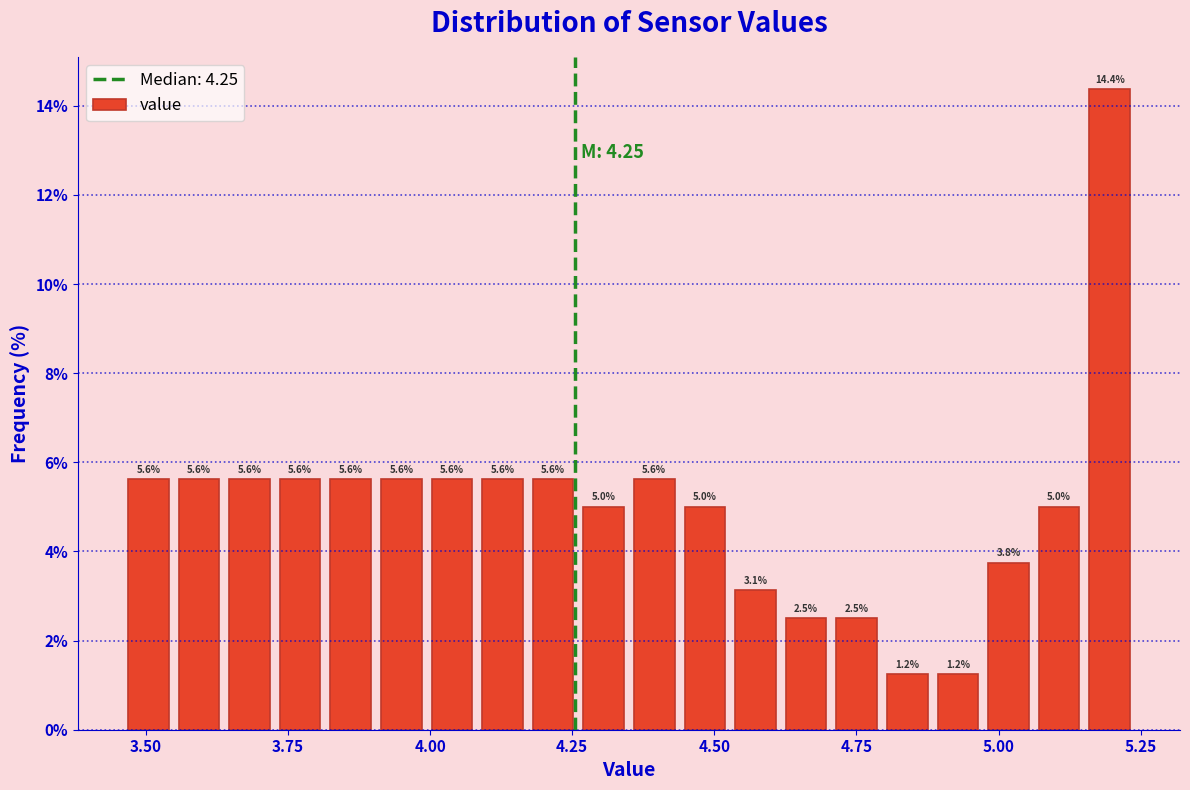

Around what value on the x-axis is the tallest bar? Give the approximate position of its centre, as read against the axis.

5.20